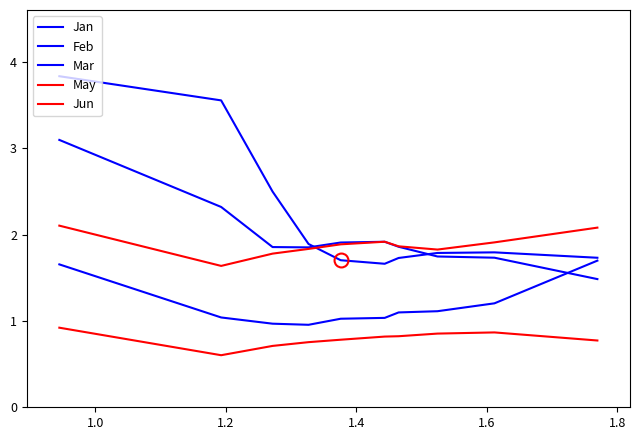

Is this an area chart (filled region under the line)?

No